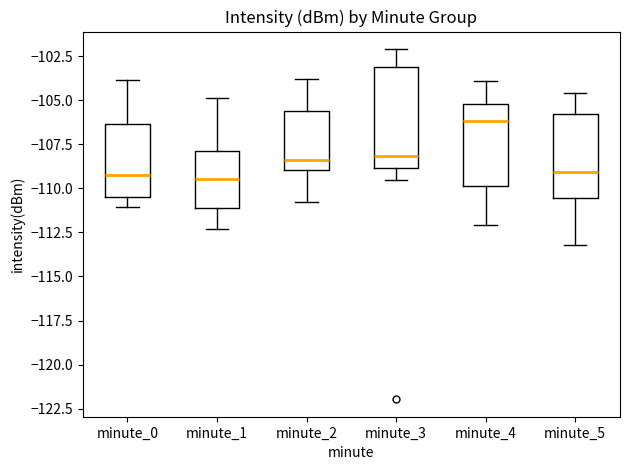

Which box's median line is the highest?

minute_4